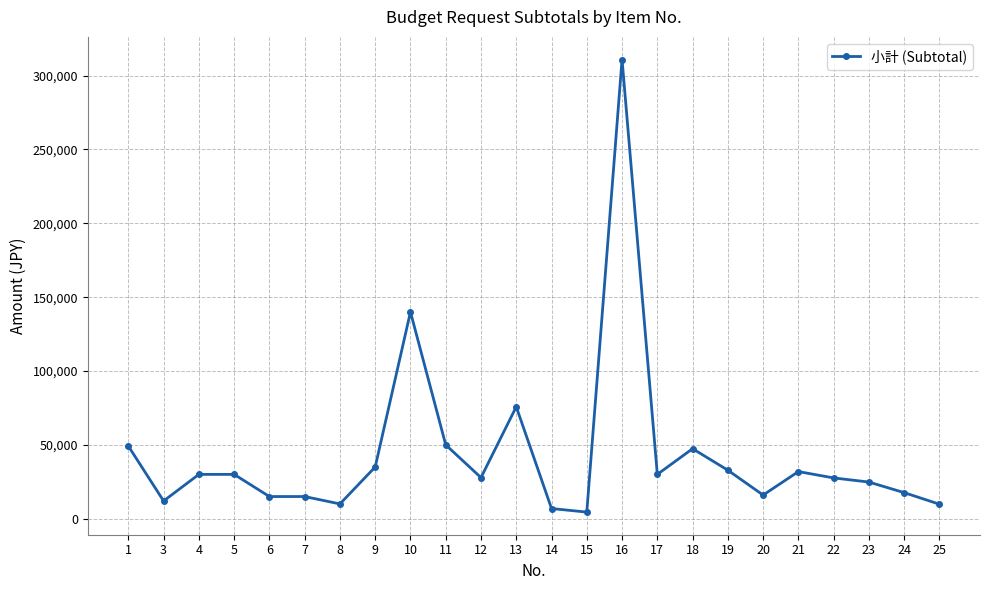

How many distinct data groups are displayed?

1